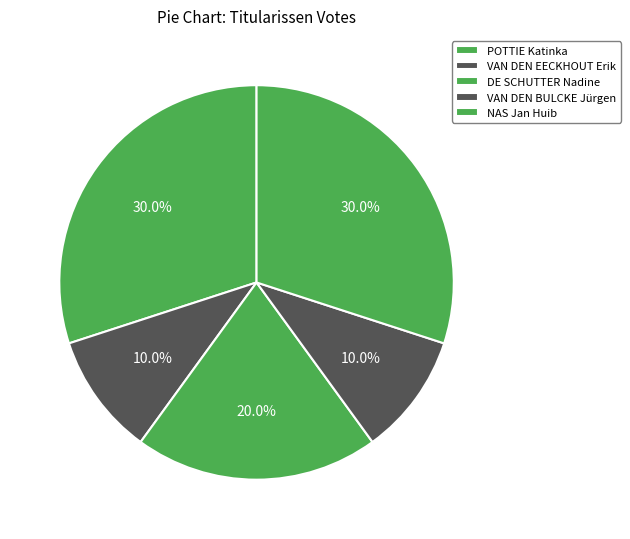

Is the sum of VAN DEN BULCKE Jürgen and NAS Jan Huib greater than half?

No